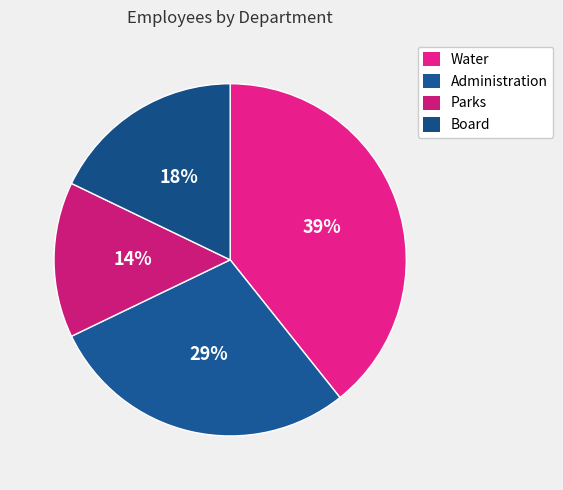

To the nearest percent, what is the difference between the Administration and Board slice percentages?

11%